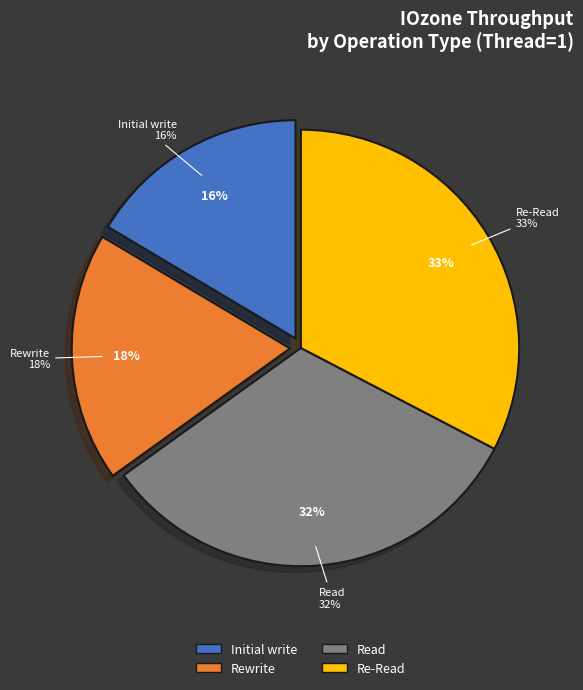

Does Rewrite account for over 50% of the chart?

No